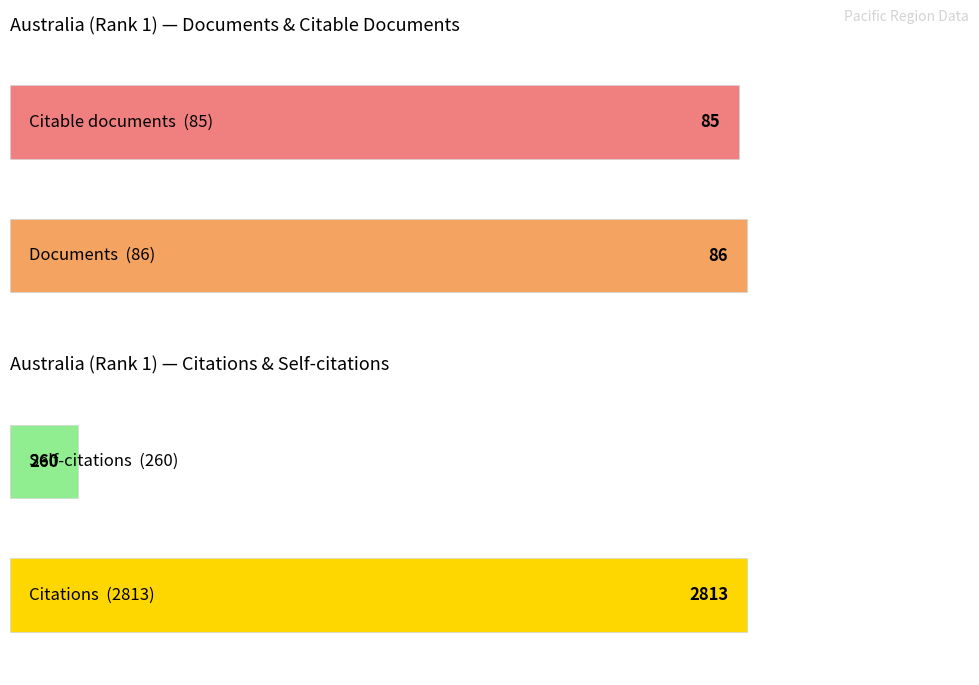

Is it true that Citable documents equals 1 at Fiji?

False